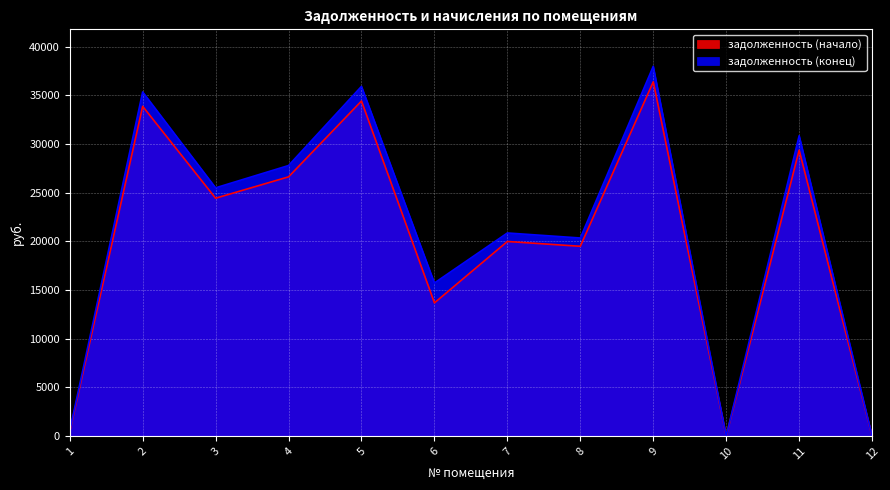

Between 7 and 1, which is larger?

7